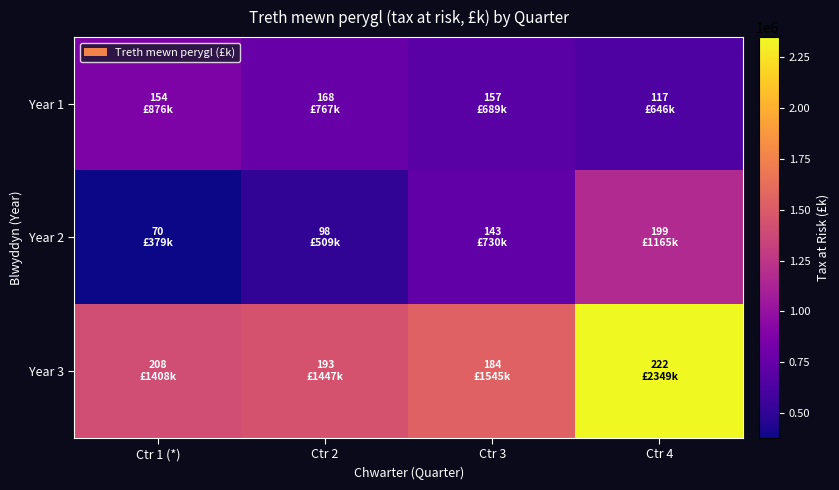

Between Ctr 1 (*) and Ctr 4, which series saw the biggest shift?

Year 3